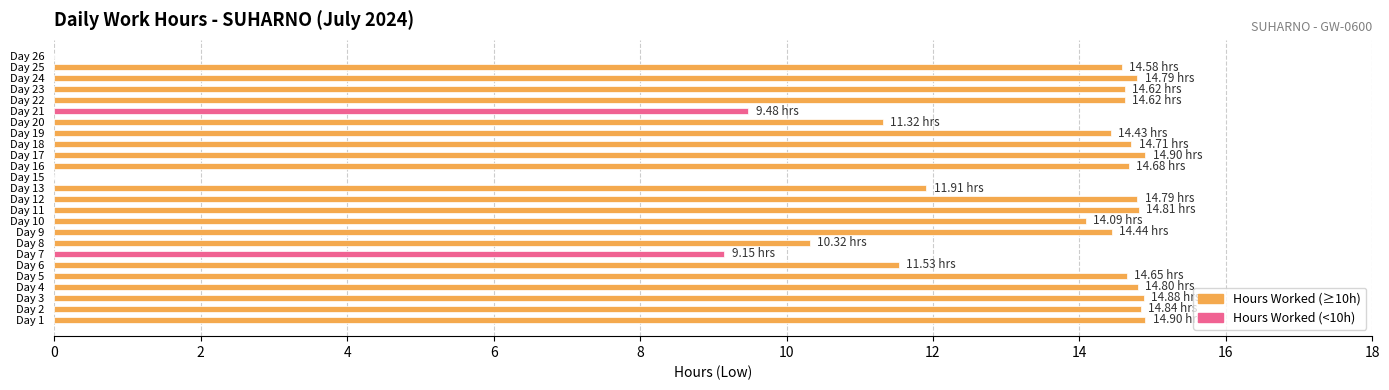

What is the sum of all values?

313.2